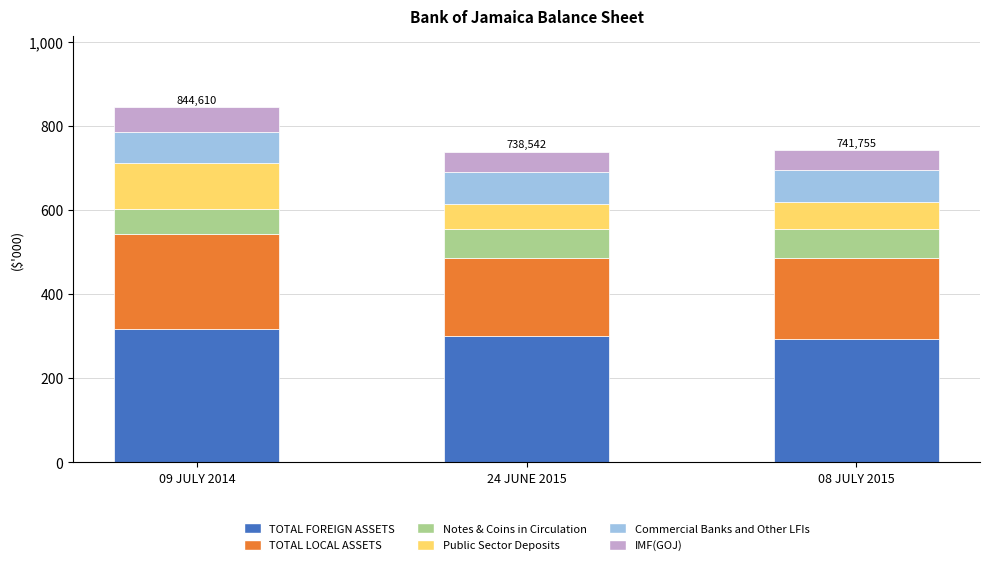

Does the chart contain any negative values?

No